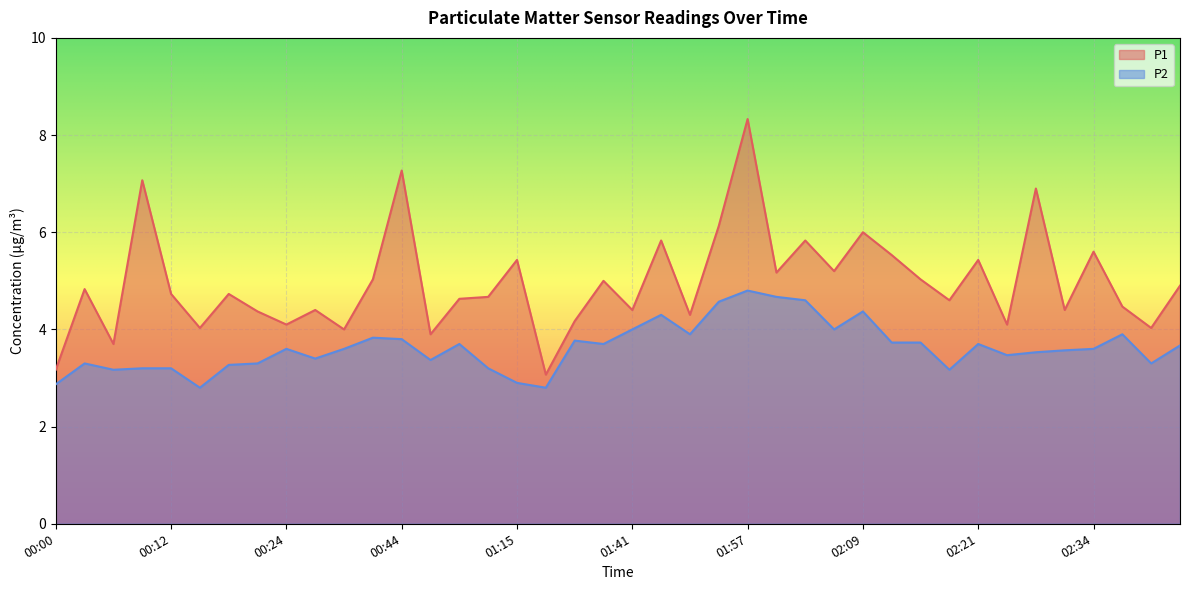

What is the sum of the P2 values at 00:00 and 01:41?

6.9